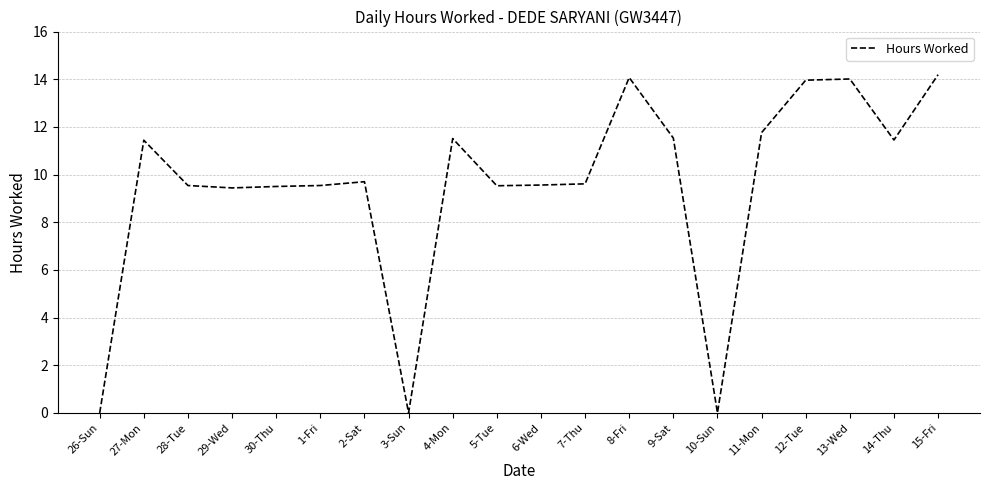

The chart shows a value of 0.0 at 10-Sun. True or false?

True